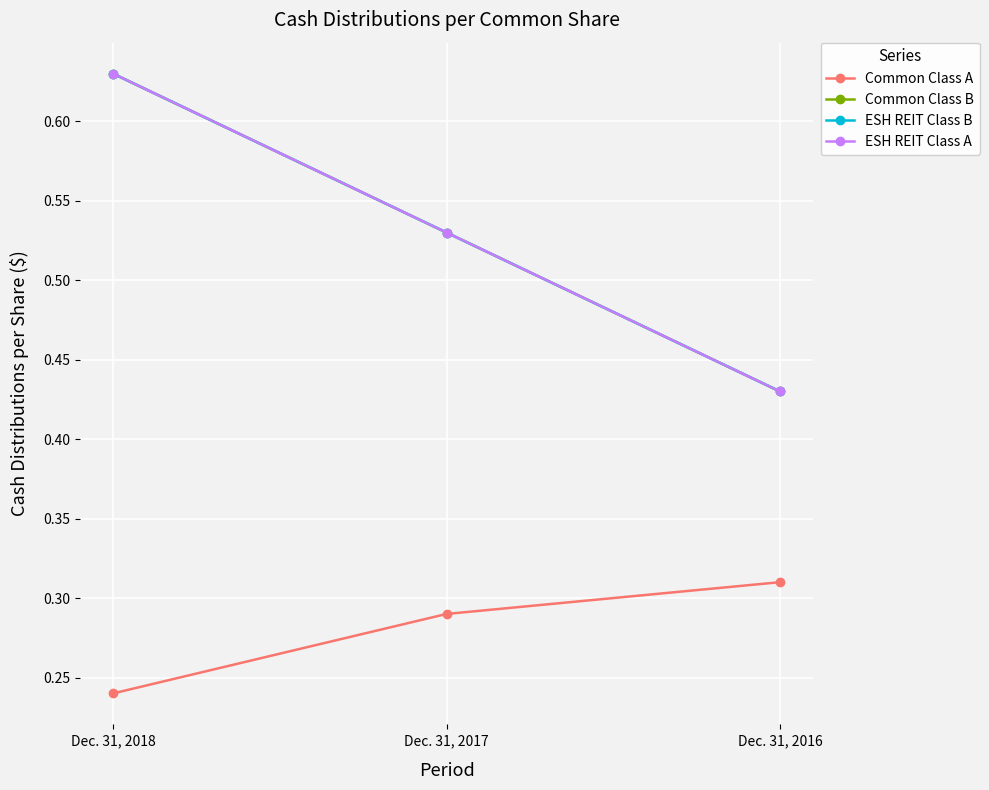

The value of ESH REIT Class A at Dec. 31, 2018 is 0.9. True or false?

False